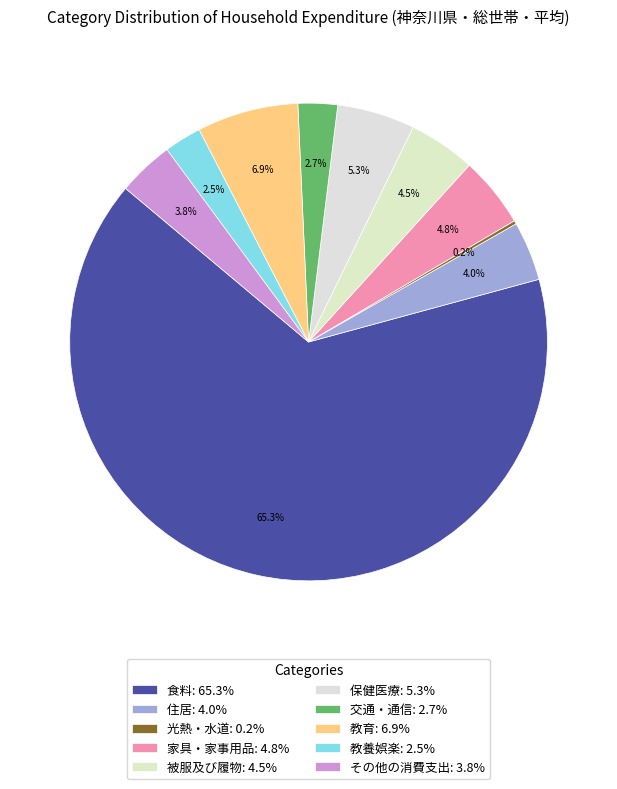

Is the sum of 交通・通信 and その他の消費支出 greater than half?

No